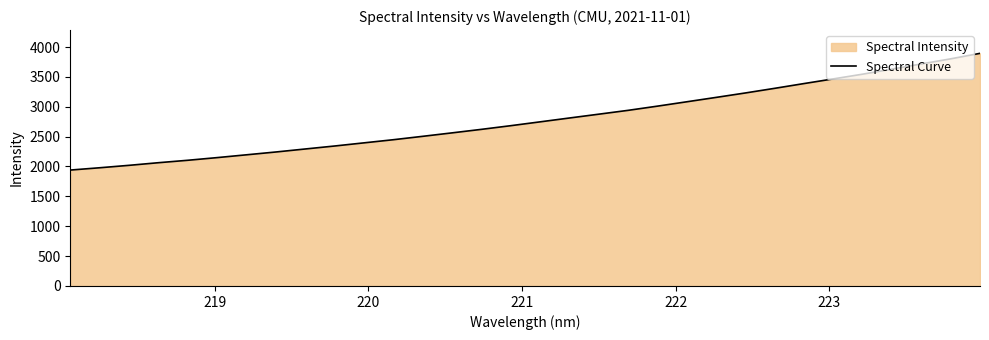

What is the minimum value shown in the chart?

1940.4